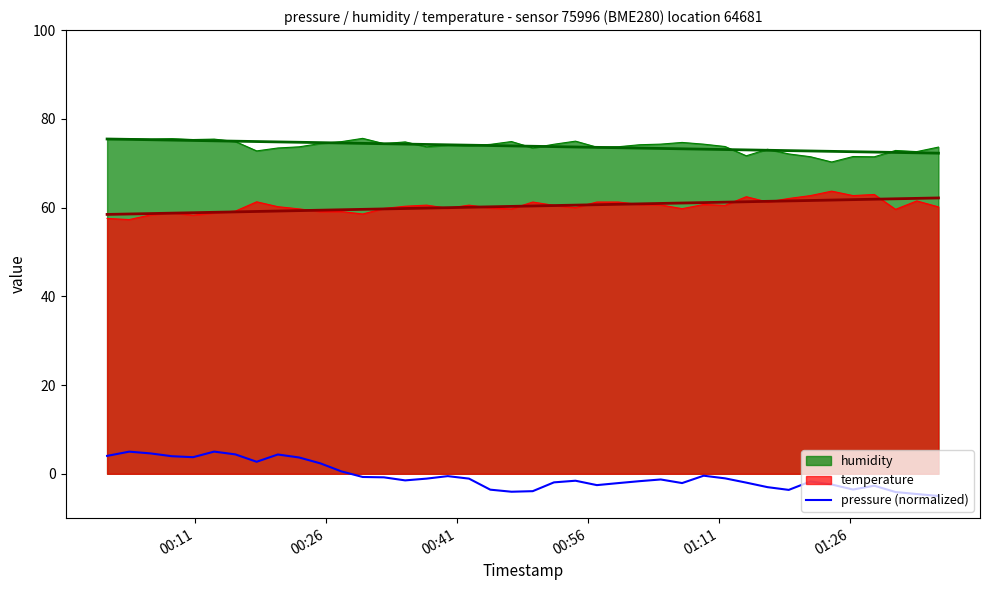

True or false: temperature and pressure (normalized) cross at least once.

False